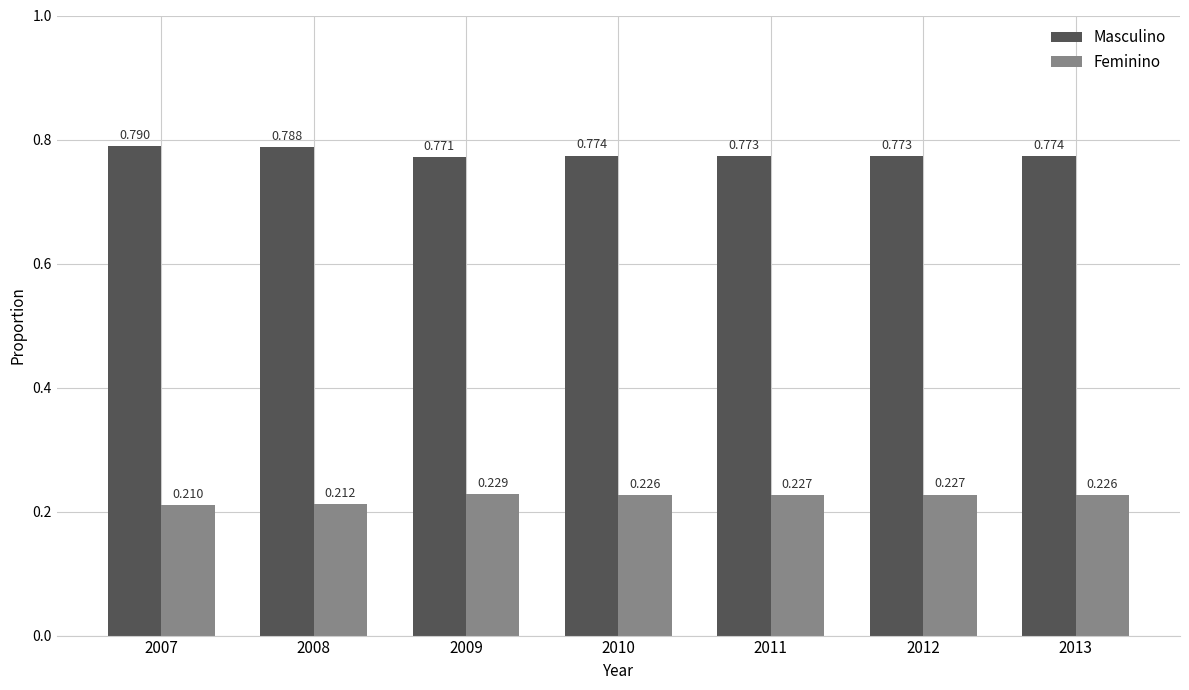

Is the value of Feminino at 2009 greater than the value of Masculino at 2010?

No